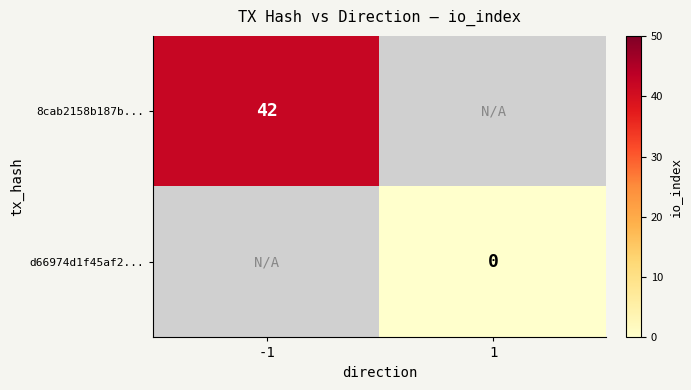

Is the value of 8cab2158b187b... at -1 greater than the value of d66974d1f45af2... at 1?

Yes